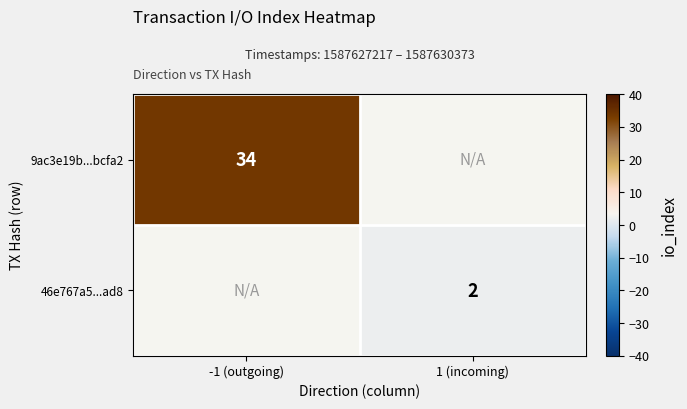

Which has a higher value, 1 (incoming) or -1 (outgoing)?

-1 (outgoing)